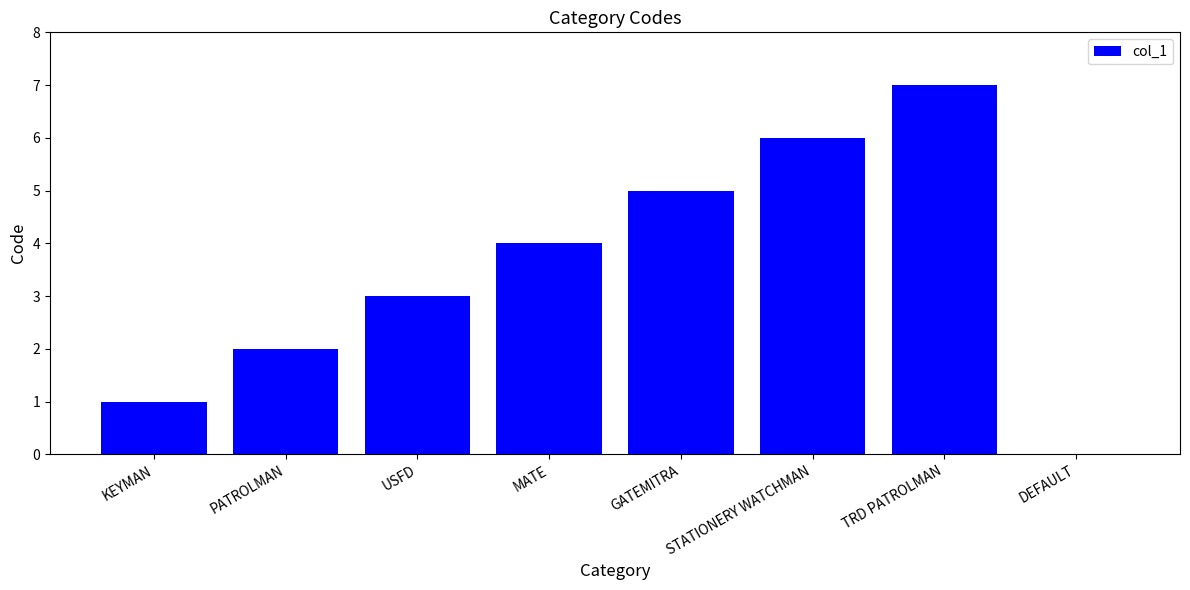

What is the sum of the values at STATIONERY WATCHMAN and MATE?

10